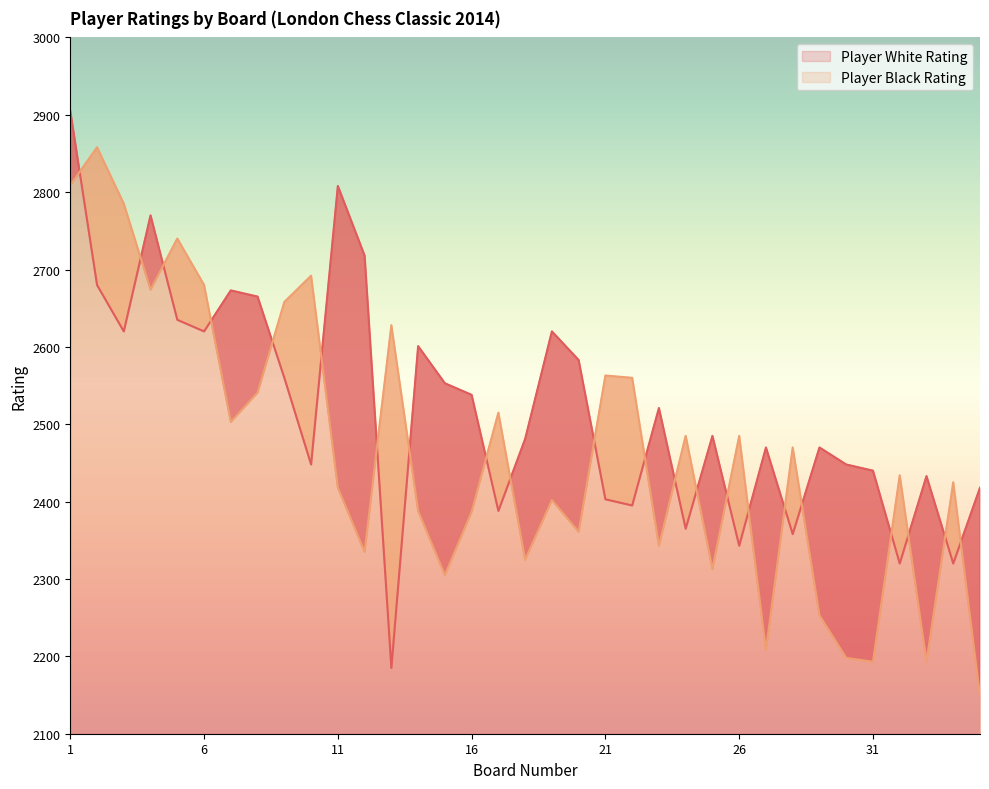

Is the value of Player Black Rating at 3 greater than the value of Player White Rating at 27?

Yes